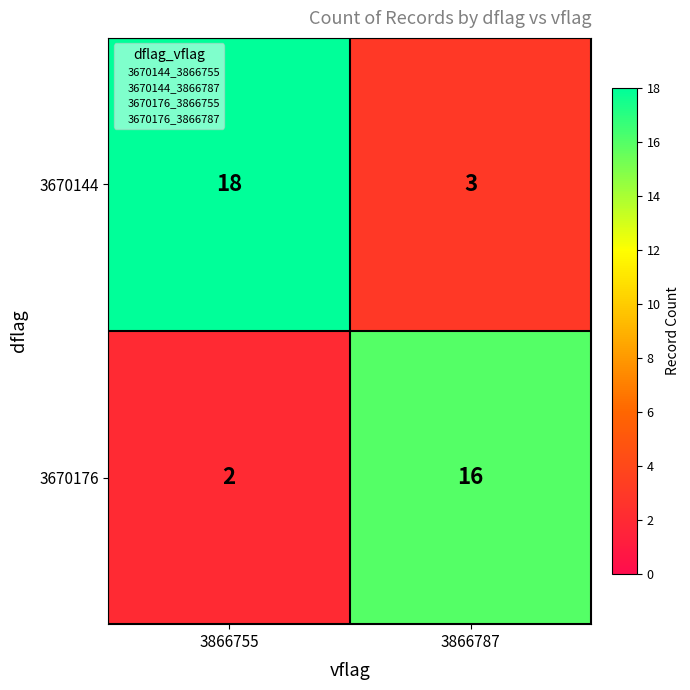

The 3670176 series shows 2 at 3866755. True or false?

True